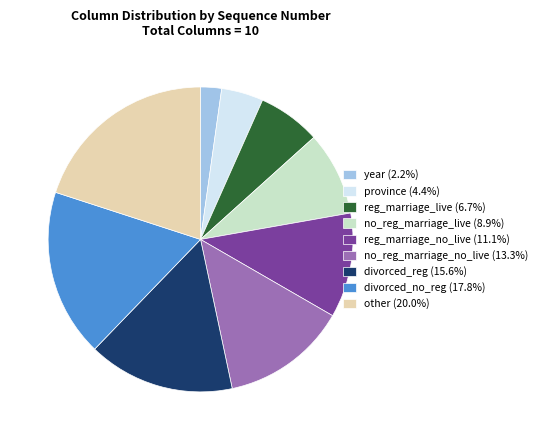

Do year and other together represent more than half of the pie?

No